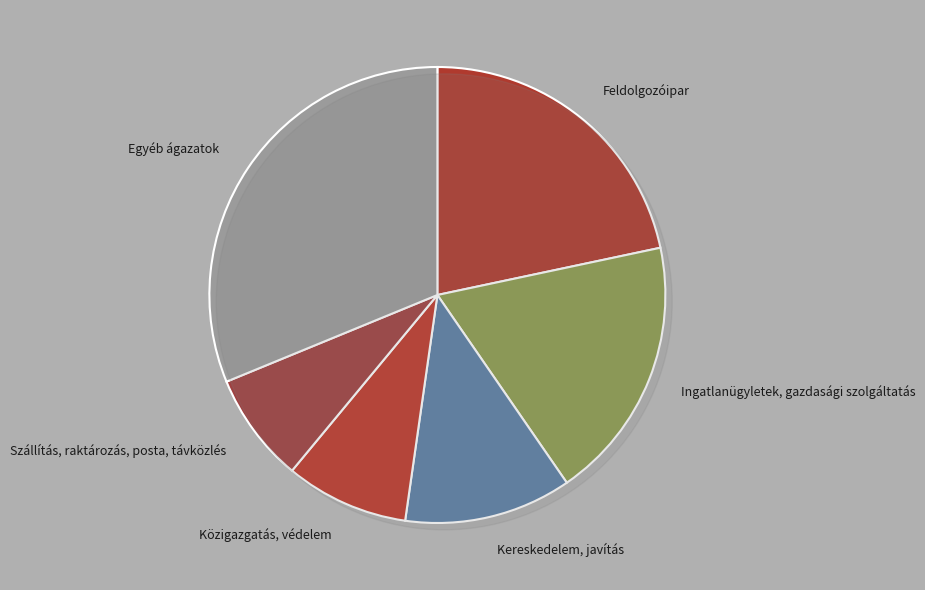

The Szállítás, raktározás, posta, távközlés slice represents 1% of the pie. True or false?

False